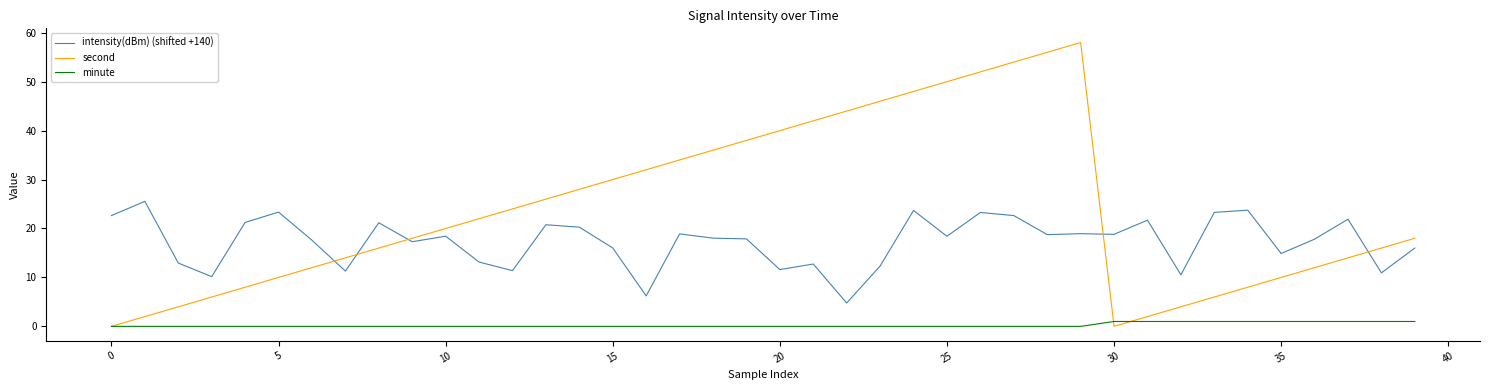

Rank the series by their average value, from lowest to highest.

minute, intensity(dBm) (shifted +140), second